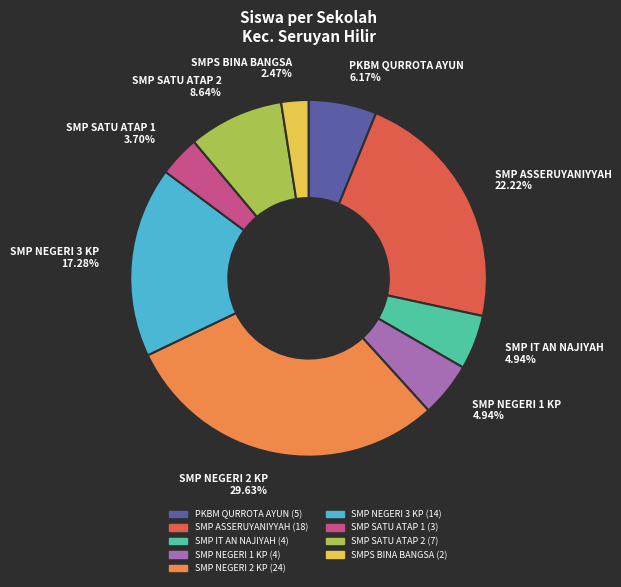

Is it true that SMP ASSERUYANIYYAH is 22% of the pie?

True